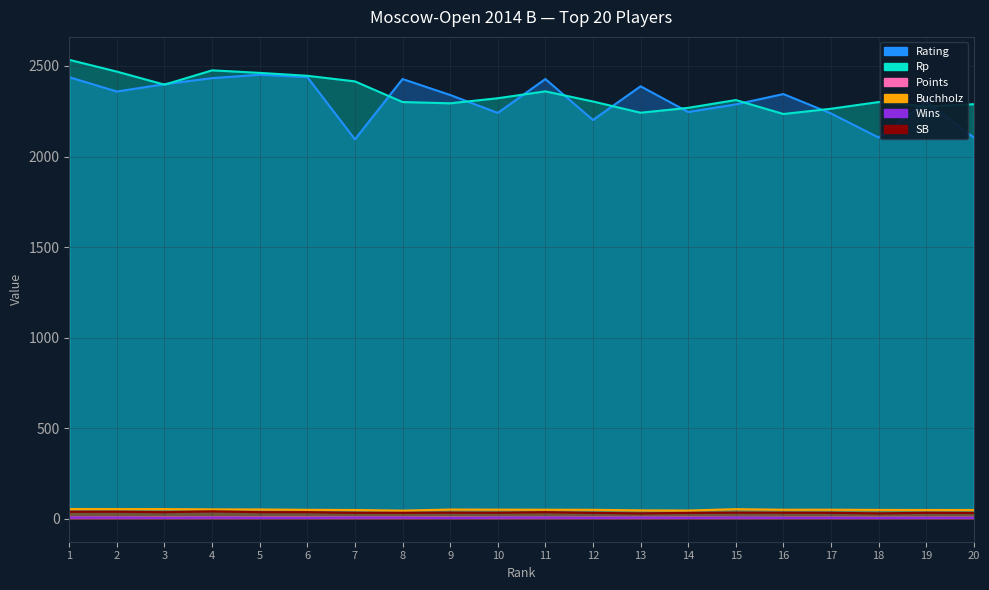

True or false: Wins and Rating intersect in this chart.

False